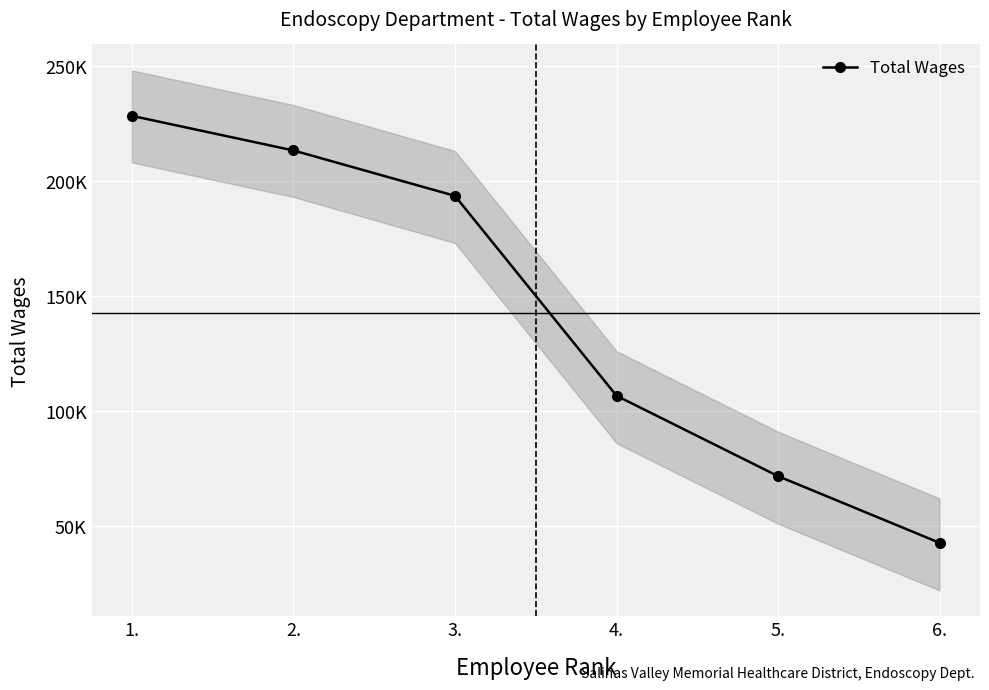

Reading left to right, transcribe all the data shown in this chart.

228267	213230	193495	106623	71681	42704